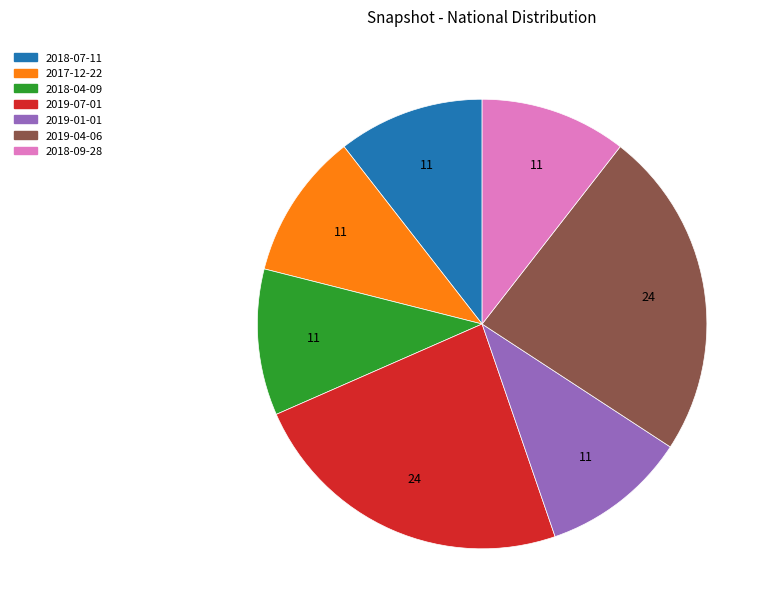

True or false: 2018-07-11 accounts for 11% of the total.

True